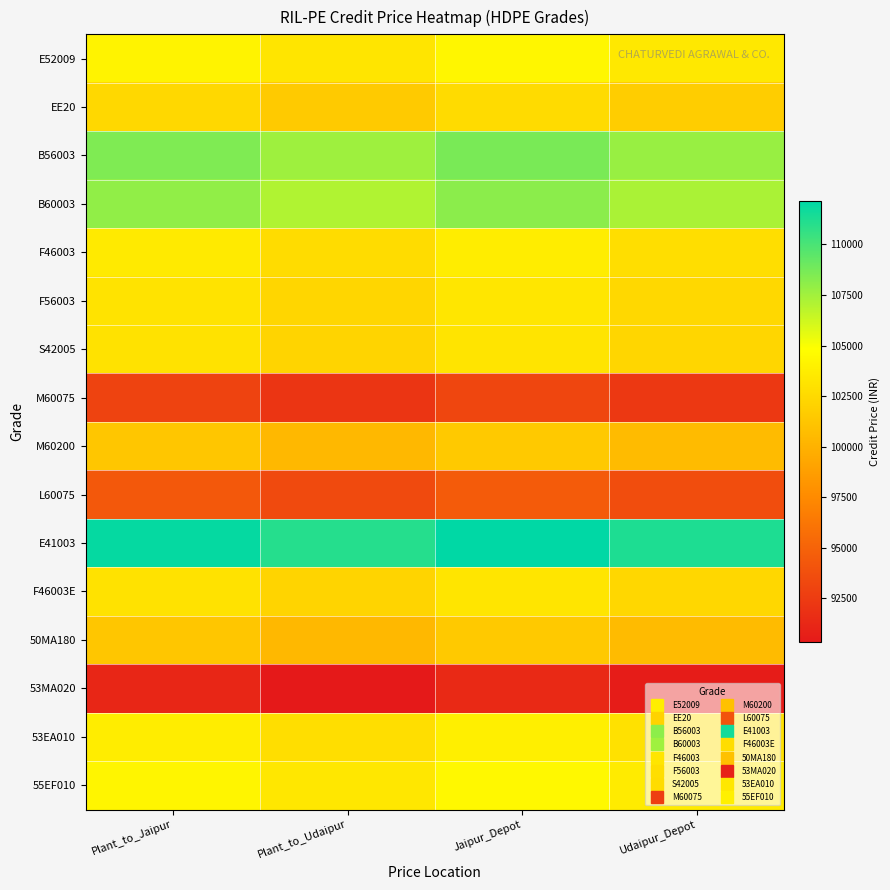

Count the number of data series in this chart.

16